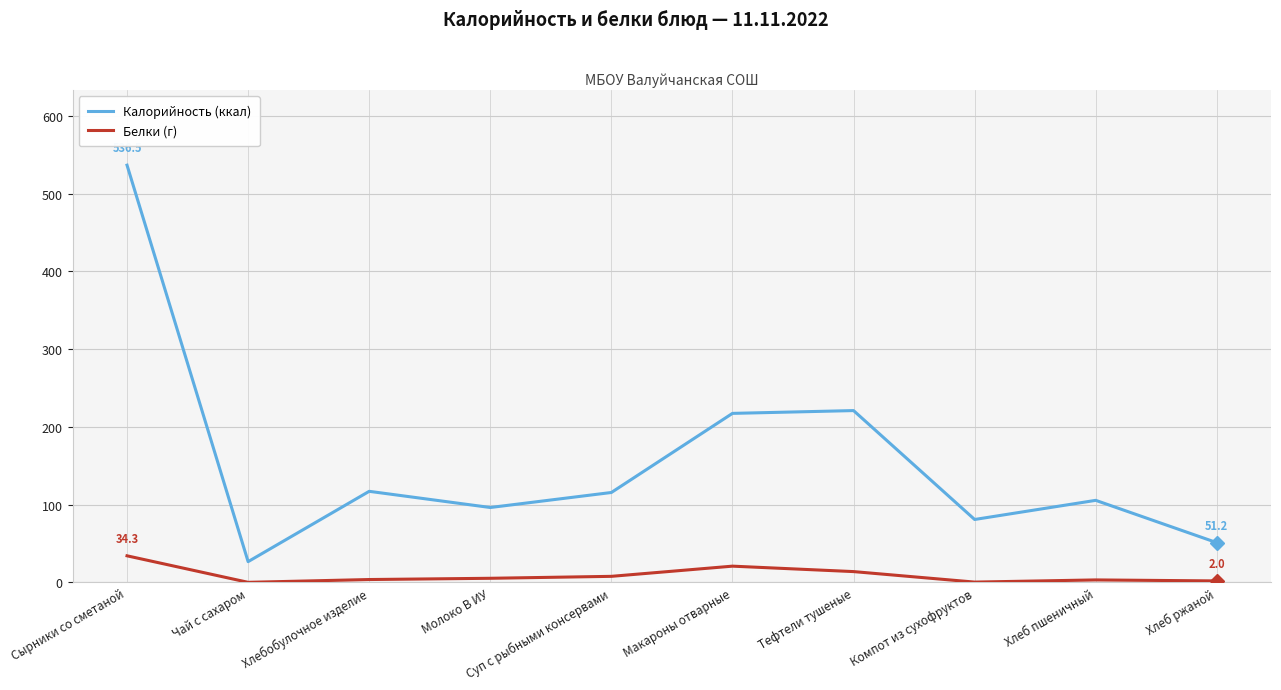

At how many categories does at least one series exceed 212?

3